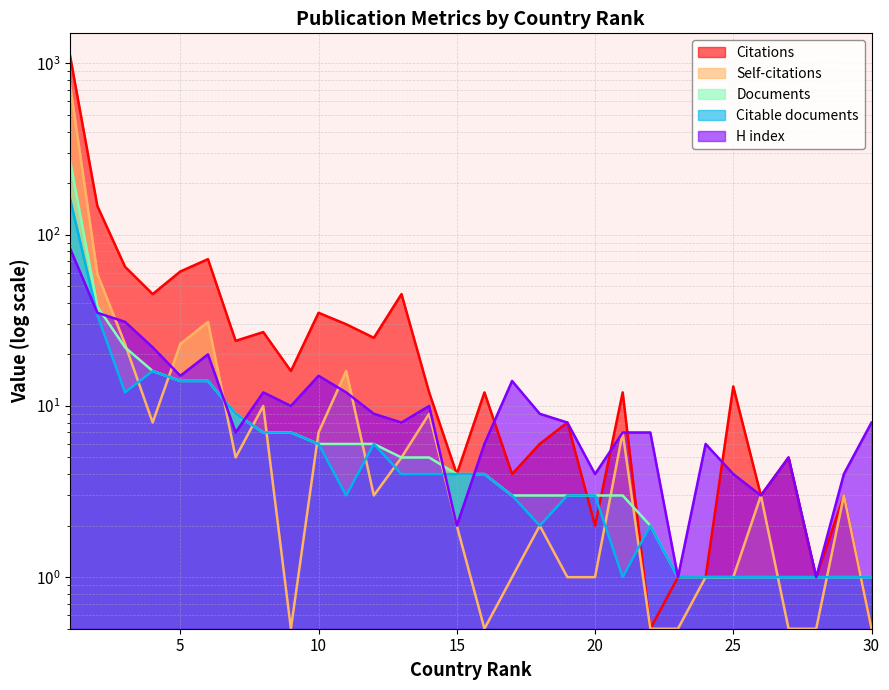

True or false: H index and Documents intersect in this chart.

True